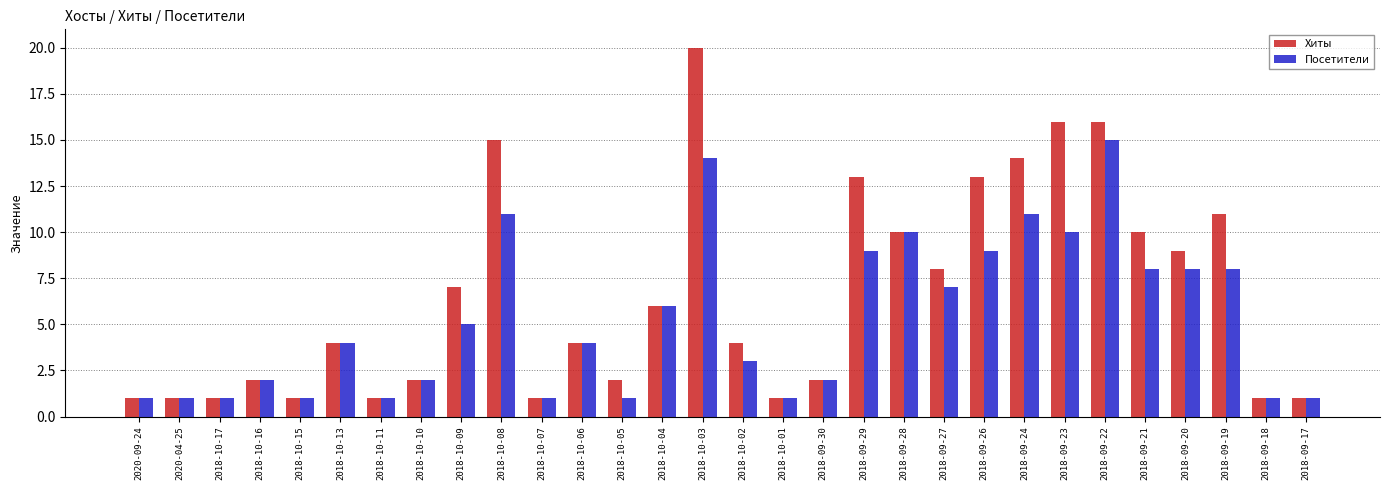

Does the chart contain stacked bars?

No